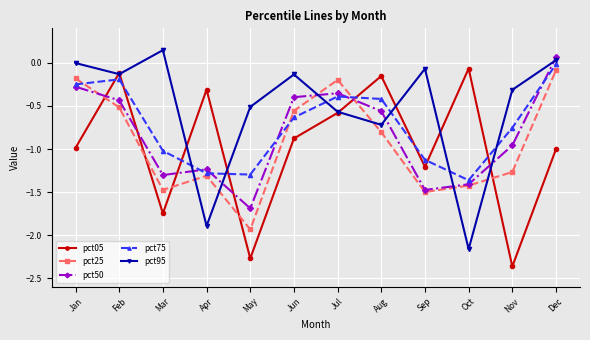

True or false: pct95 and pct25 cross at least once.

True